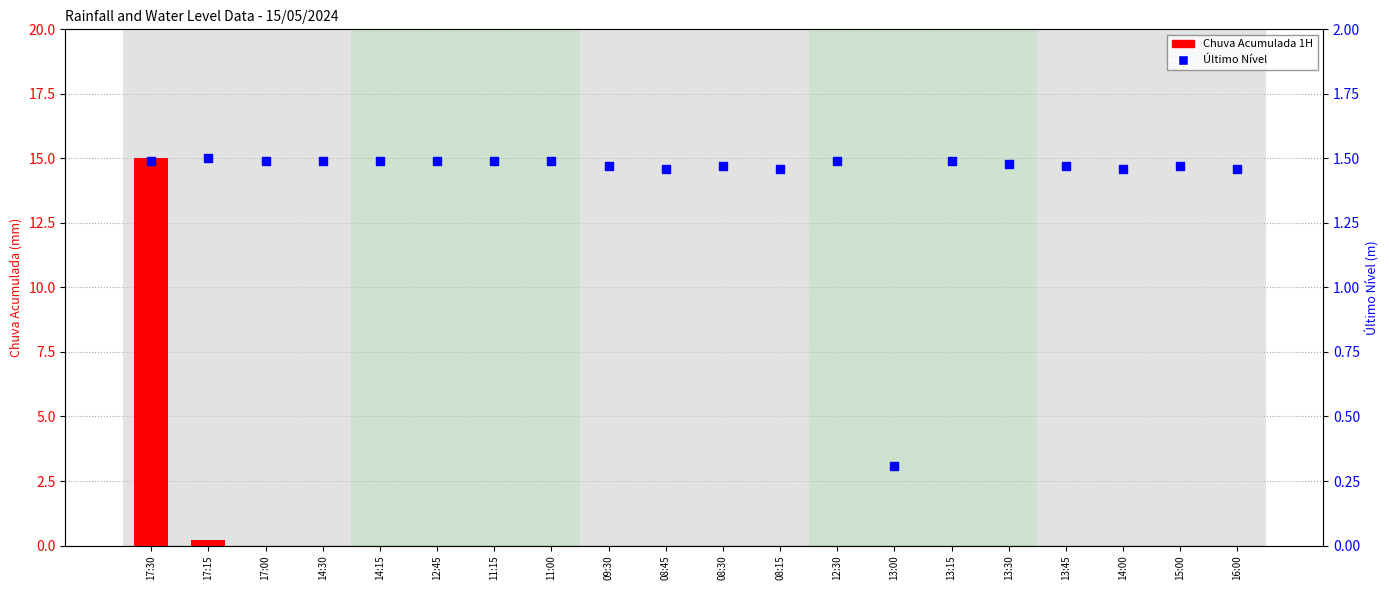

Which series has the widest spread of Y values?

Chuva Acumulada 1H